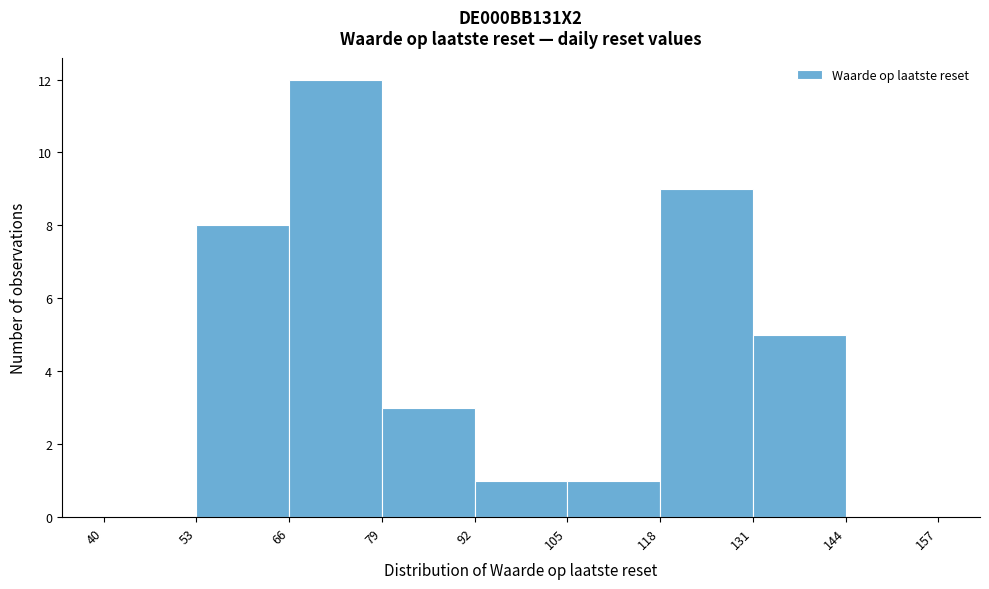

What is the height of the bar covering 66 to 79 on the x-axis? The values are not printed on the chart, so give them approximately, as read against the axis.

12